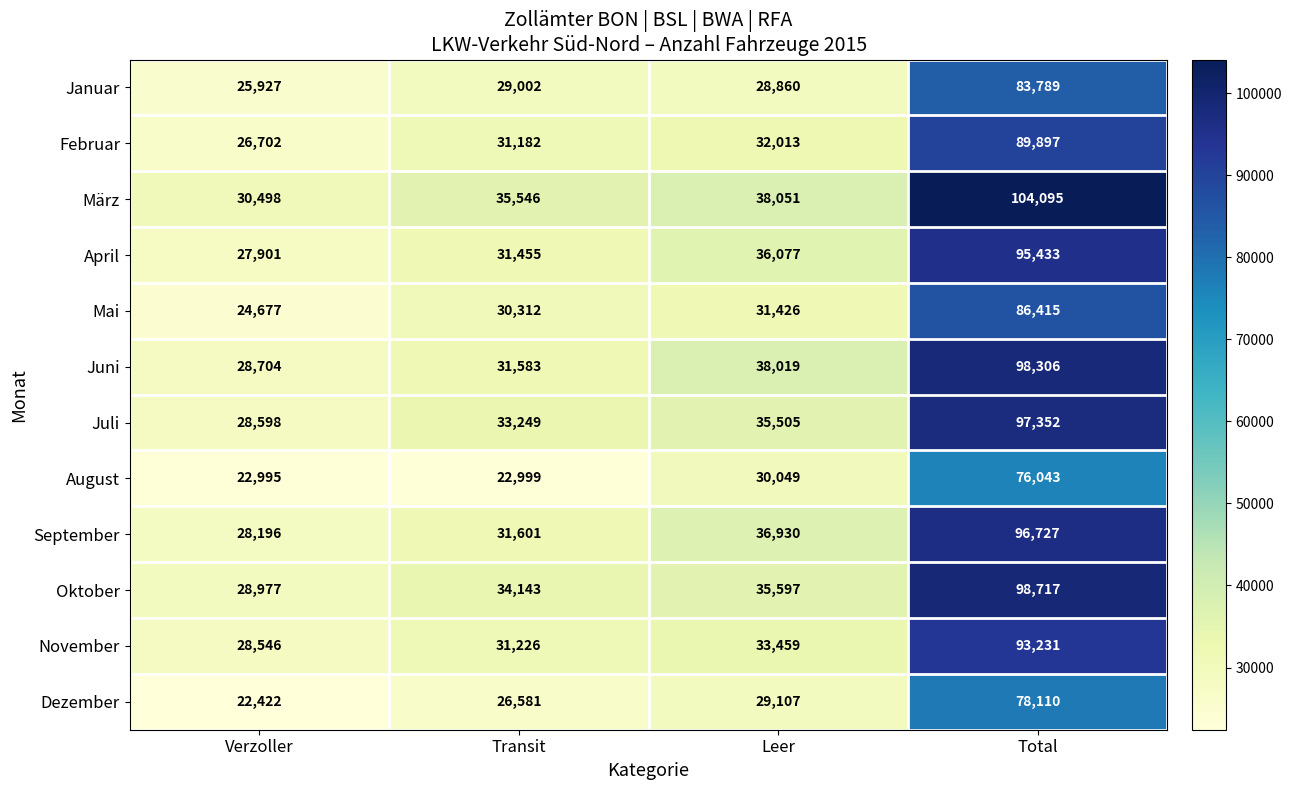

True or false: Dezember has a value of 15176 at Verzoller.

False